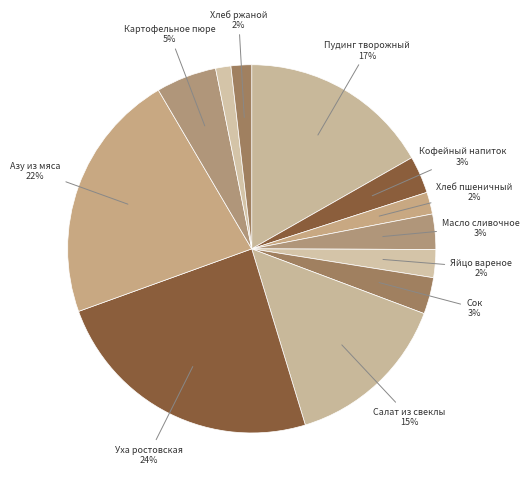

Which slice is the largest?

Уха ростовская